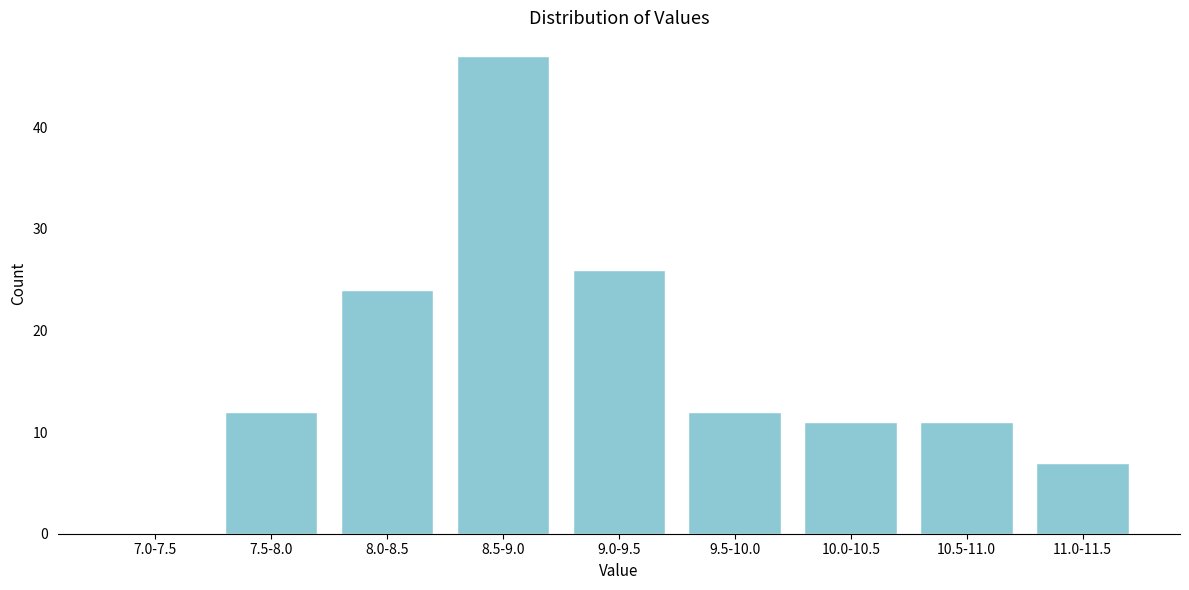

Reading left to right, what are all the values shown in this chart?

7.0-7.5=0	7.5-8.0=12	8.0-8.5=24	8.5-9.0=47	9.0-9.5=26	9.5-10.0=12	10.0-10.5=11	10.5-11.0=11	11.0-11.5=7